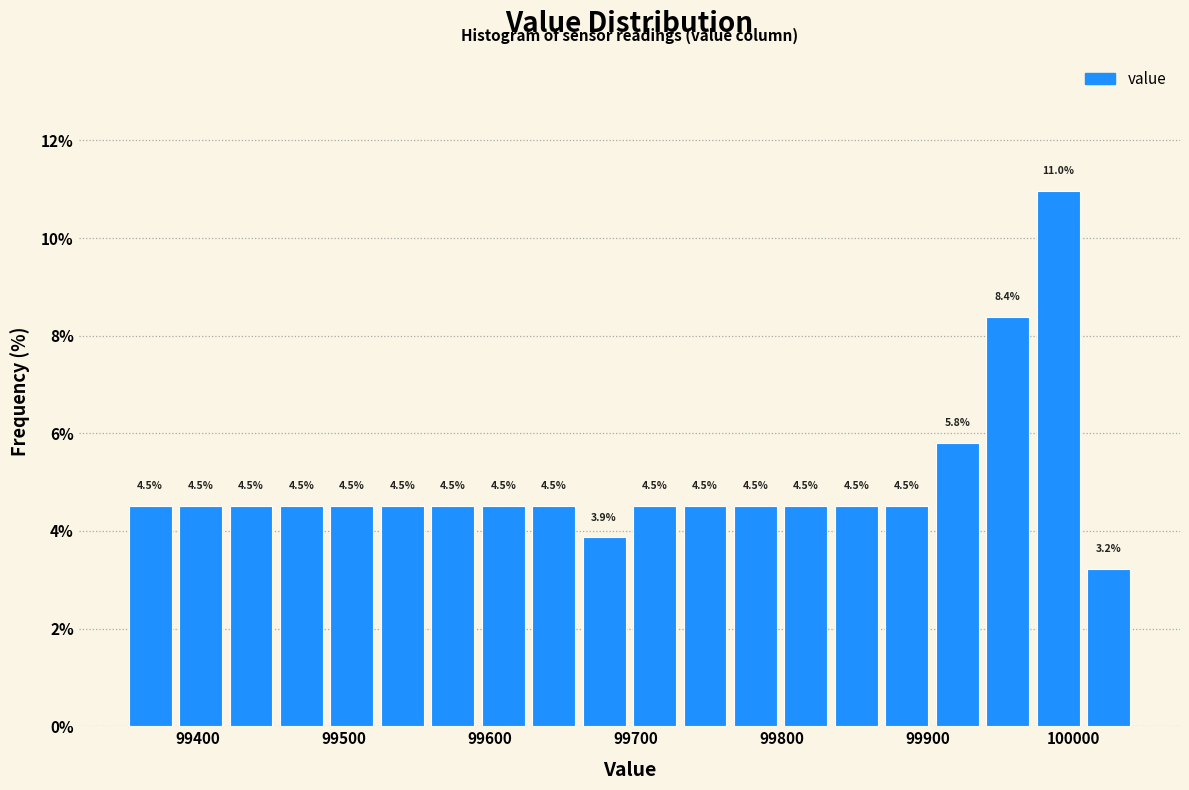

Read against the x-axis, roughly where is the centre of the tallest bar?

99990